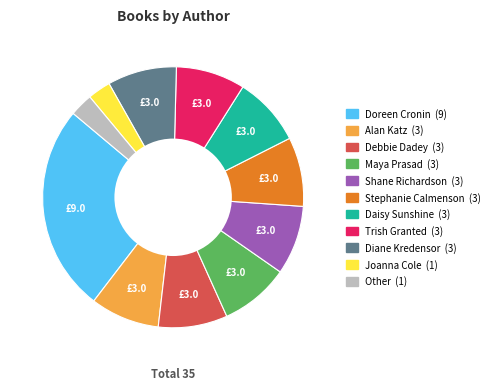

What is the ratio of the value at Stephanie Calmenson to the value at Shane Richardson?

1.0